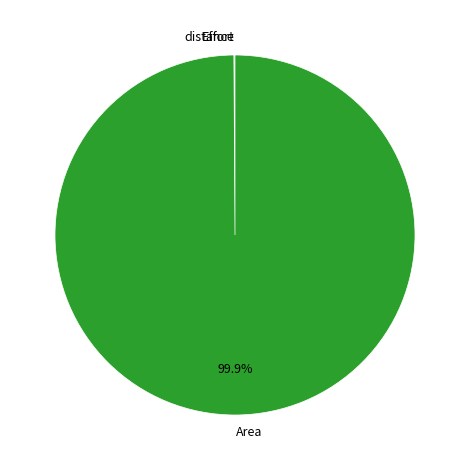

Which slice represents more than half of the pie?

Area